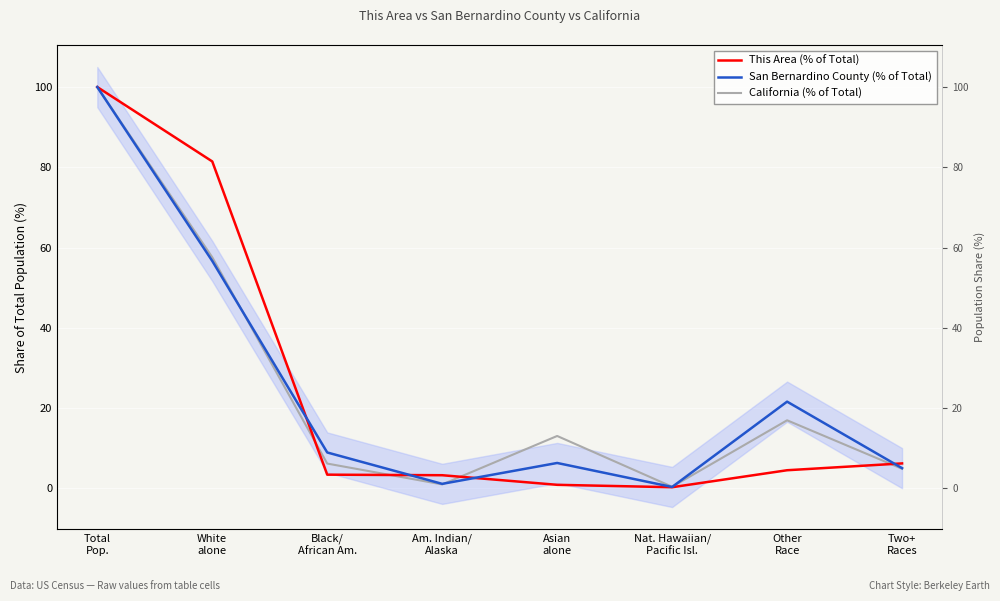

How many data points in San Bernardino County (% of Total) are above 8?

4